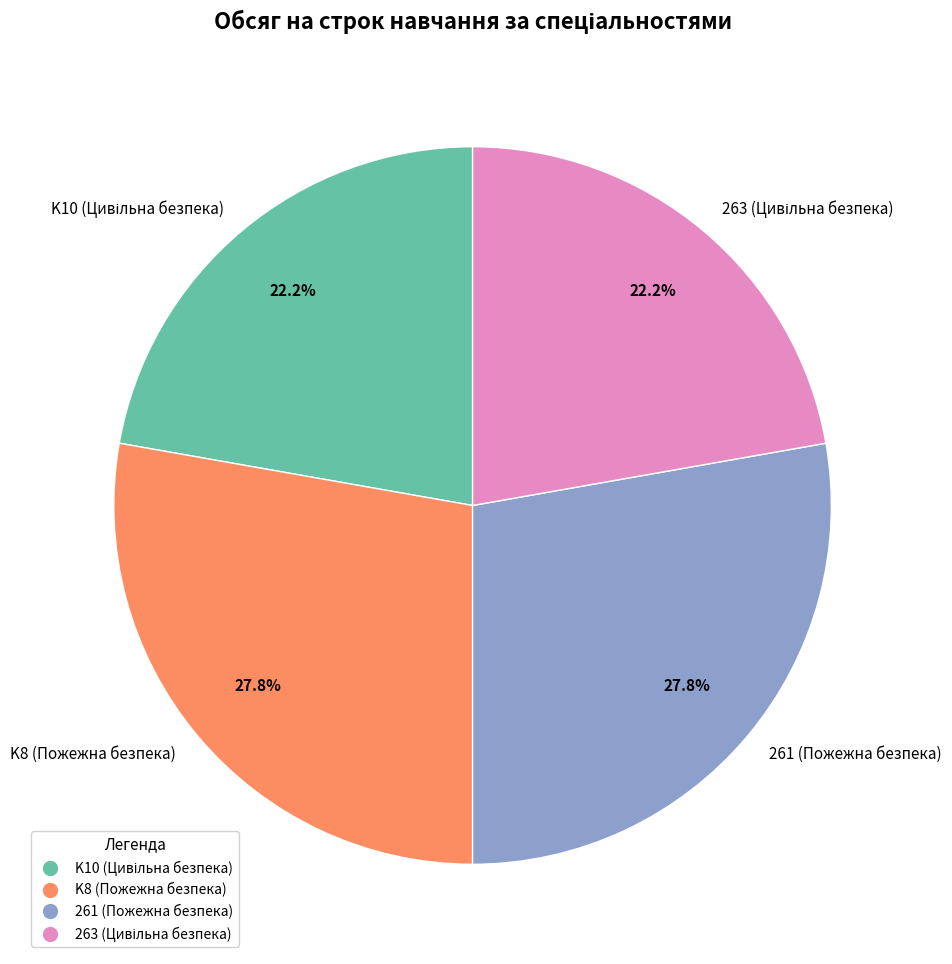

Is there a majority slice in this chart?

No